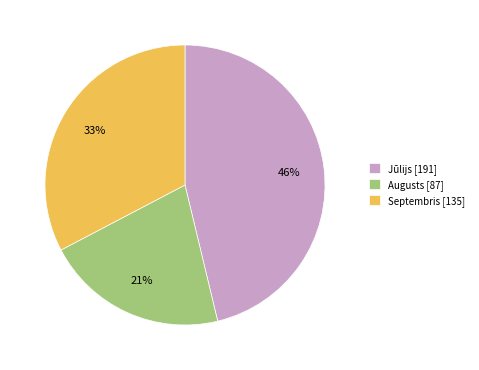

Is it true that Septembris is 33% of the pie?

True